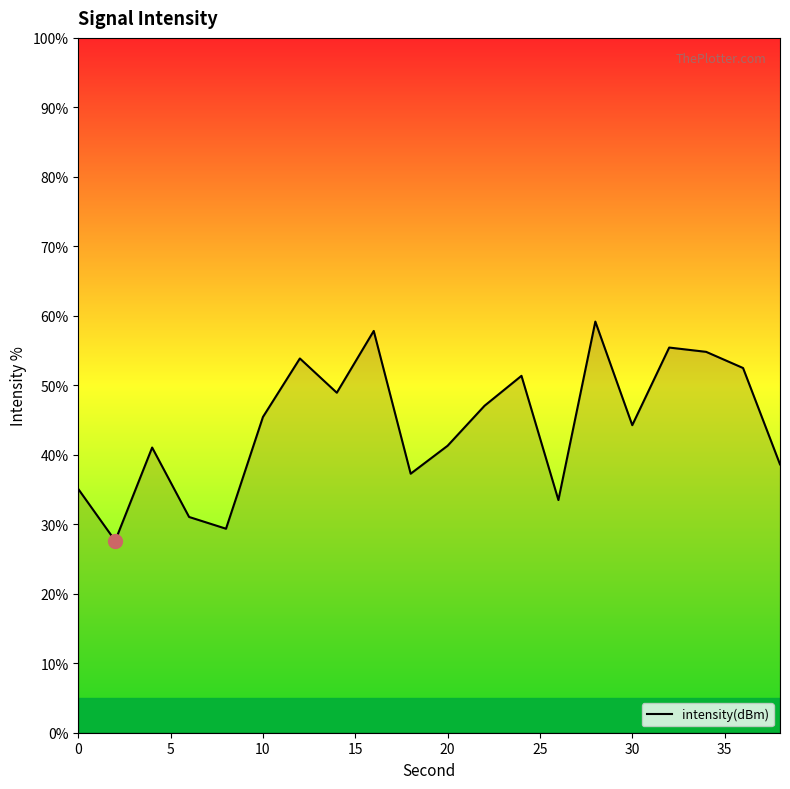

What is the greatest value displayed?

59.2